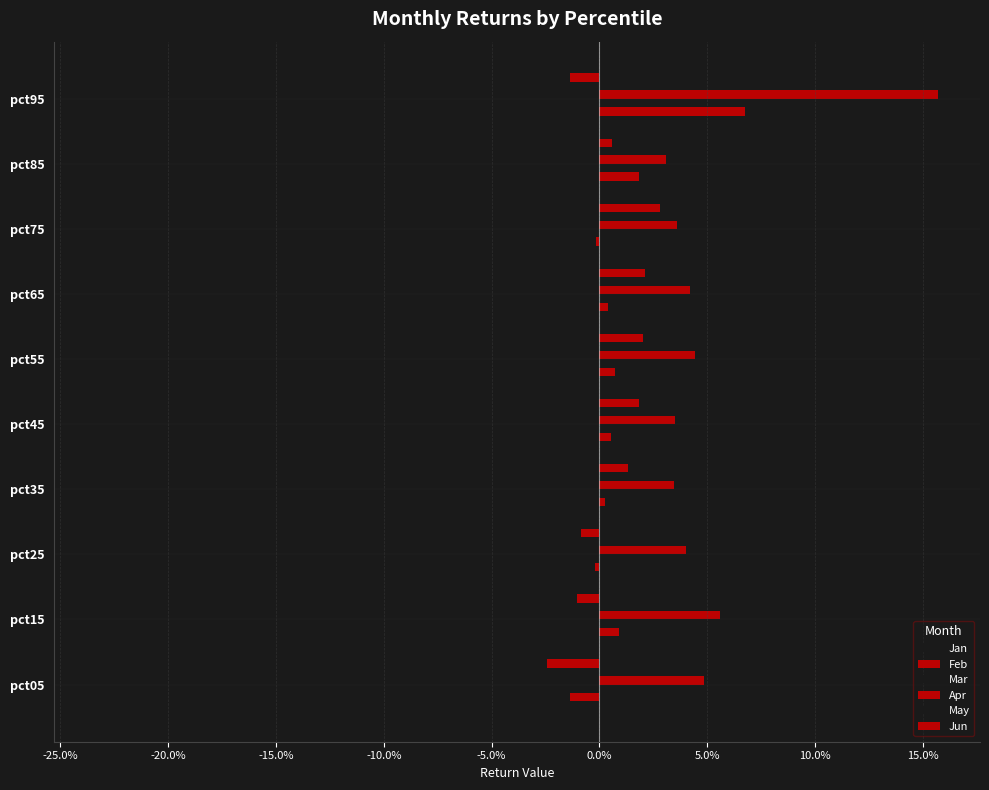

Rank the series by their maximum value, from lowest to highest.

Jun, Mar, May, Feb, Jan, Apr